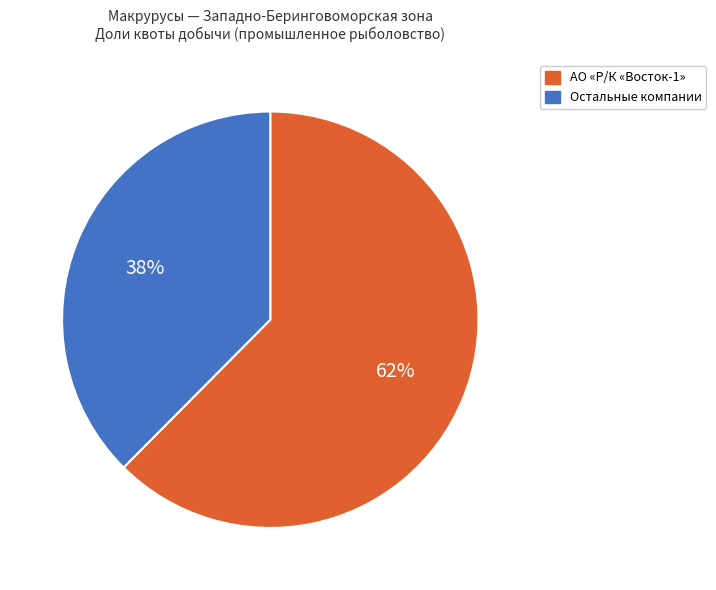

Count the number of slices in the pie.

2